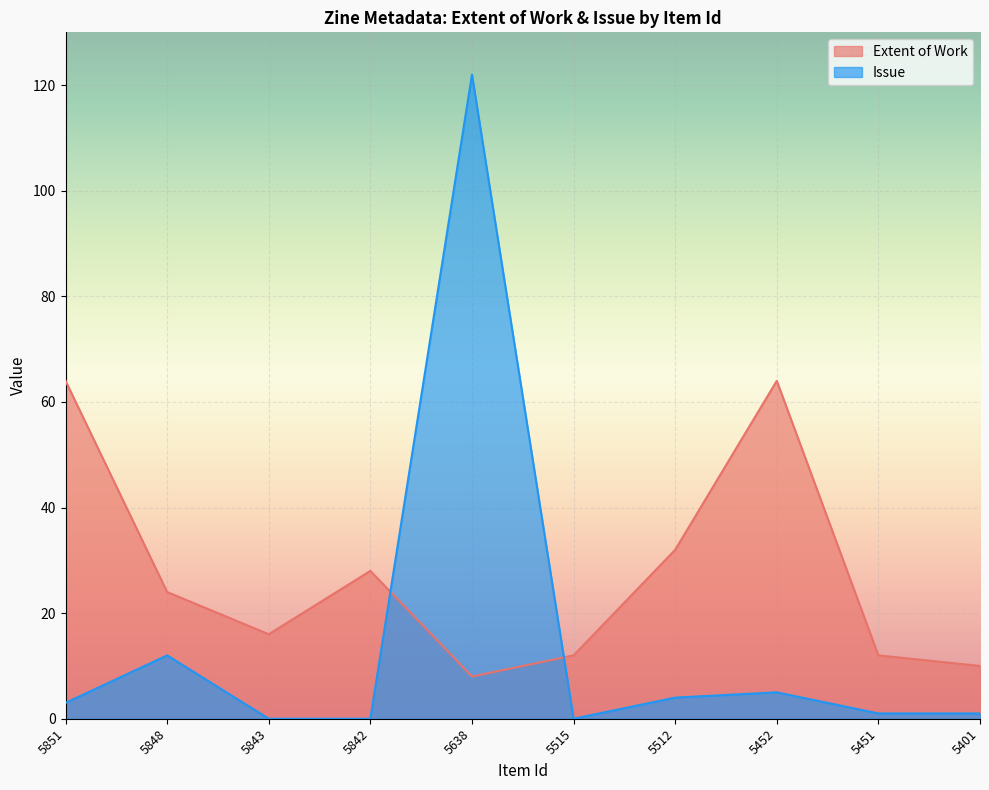

The value of Extent of Work at 5515 is 12. True or false?

True